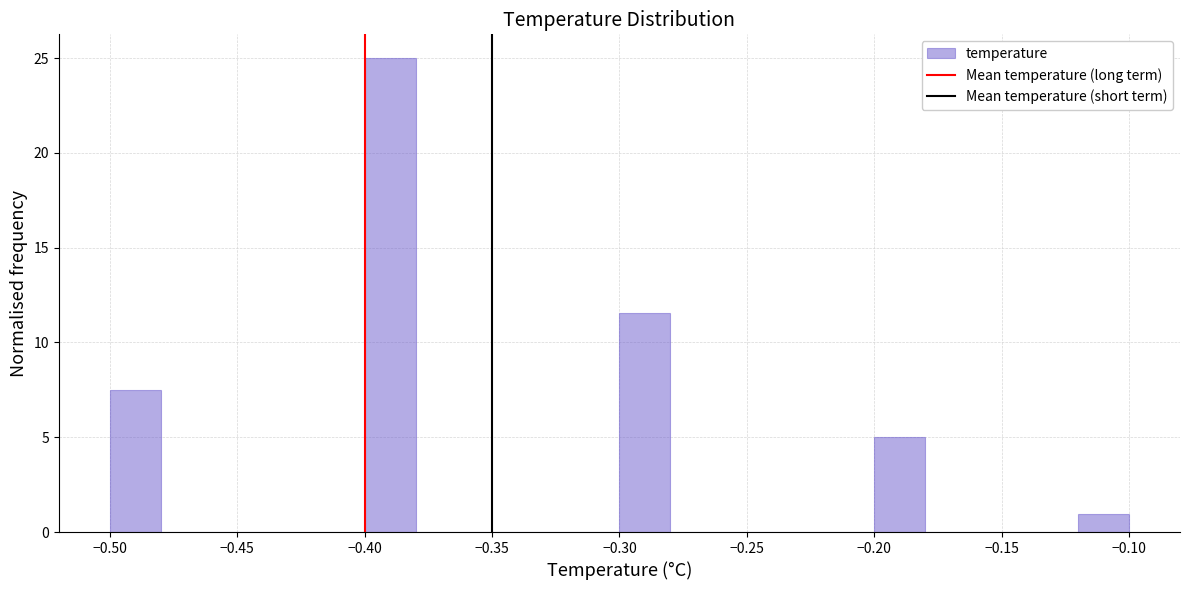

Which range on the x-axis has the tallest bar?

-0.40 to -0.38